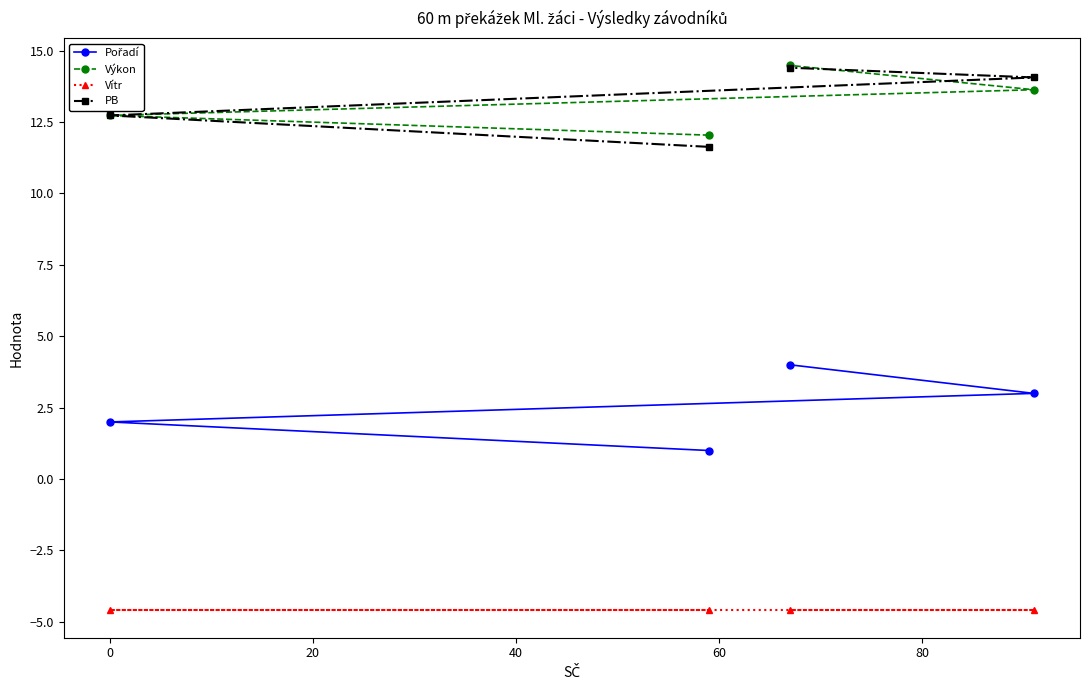

At how many categories does at least one series exceed 9?

4